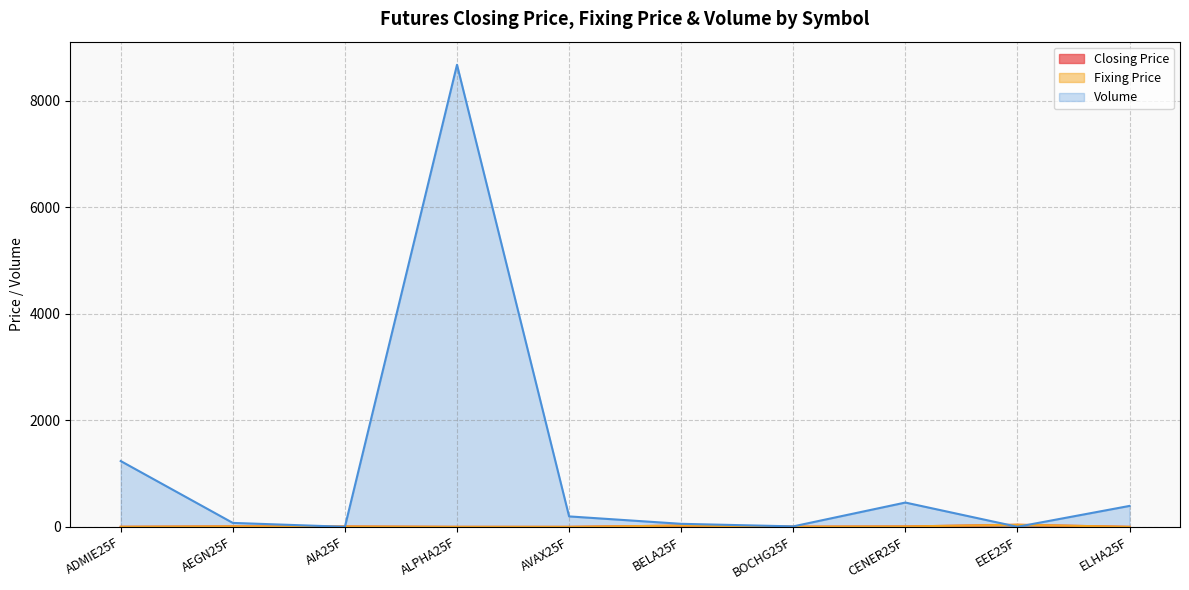

Rank the categories by Volume value from highest to lowest.

ALPHA25F, ADMIE25F, CENER25F, ELHA25F, AVAX25F, AEGN25F, BELA25F, BOCHG25F, AIA25F, EEE25F